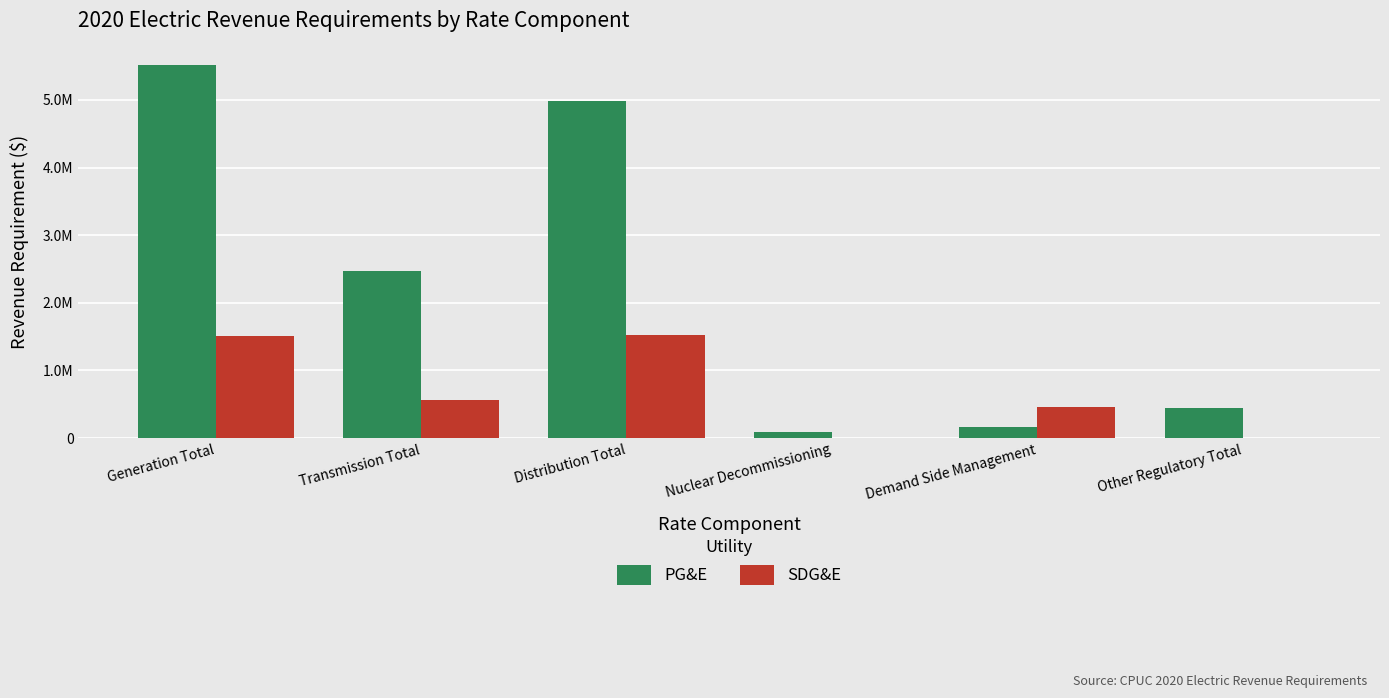

Does the chart contain stacked bars?

No